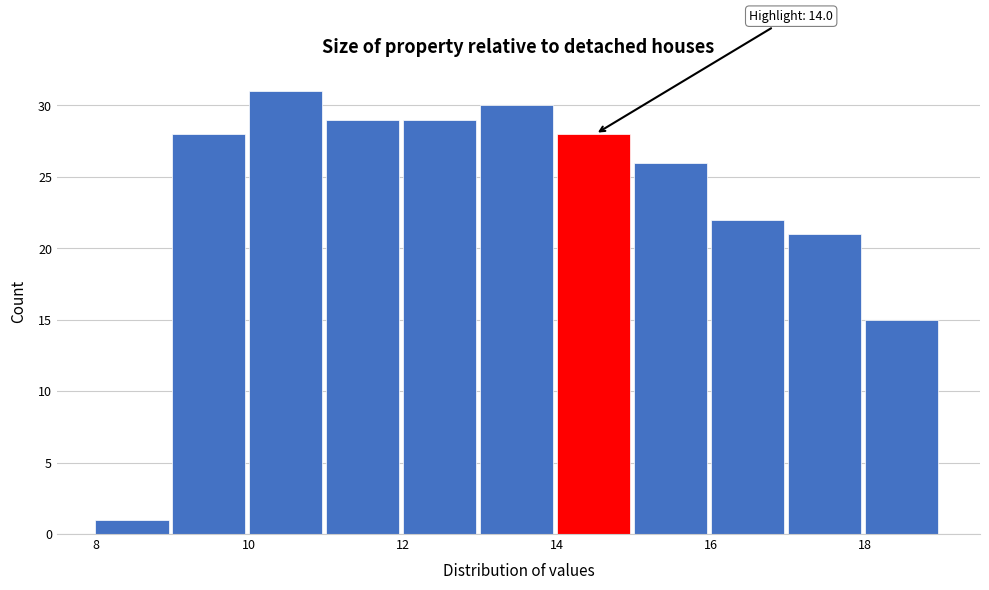

Which range on the x-axis has the tallest bar?

10 to 11